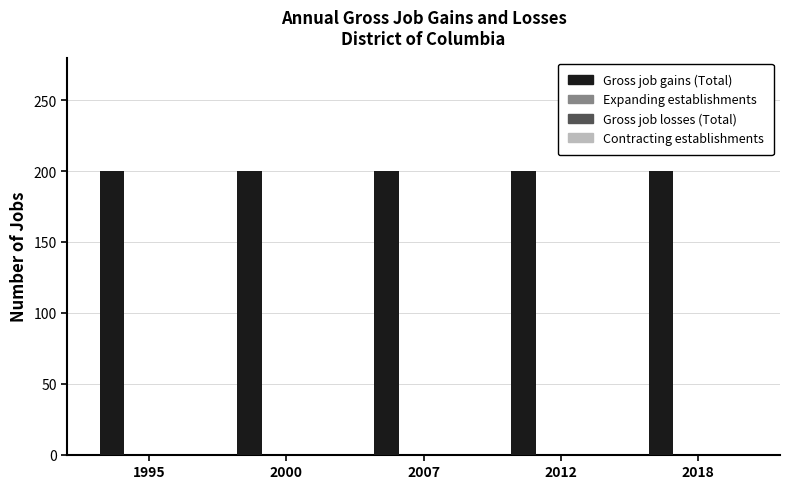

Rank the series by their maximum value, from lowest to highest.

Expanding establishments, Gross job losses (Total), Contracting establishments, Gross job gains (Total)